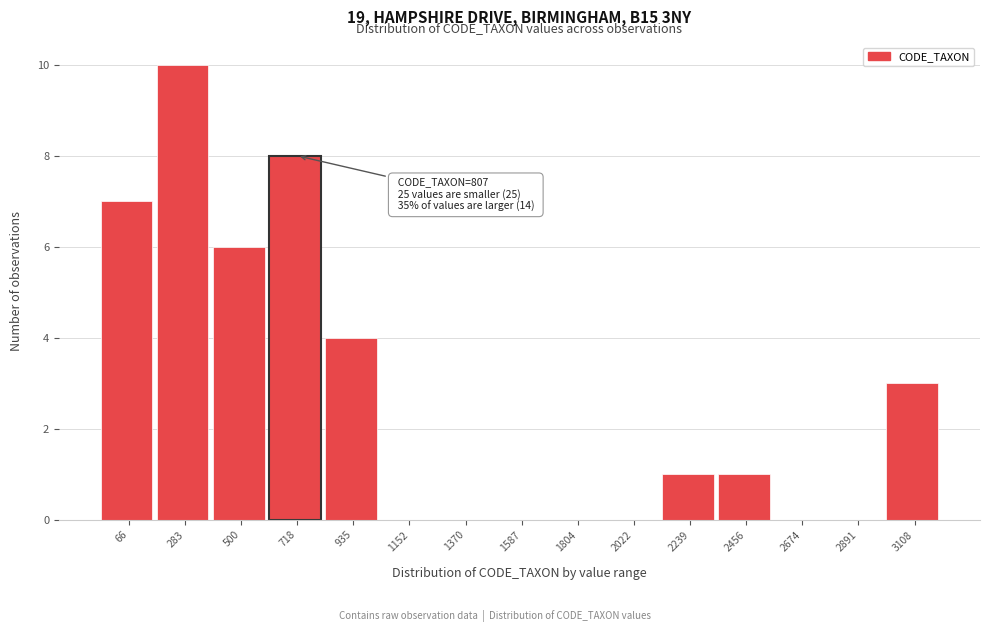

Reading right to left, list all the values displayed in this chart.

3108=3	2891=0	2674=0	2456=1	2239=1	2022=0	1804=0	1587=0	1370=0	1152=0	935=4	718=8	500=6	283=10	66=7